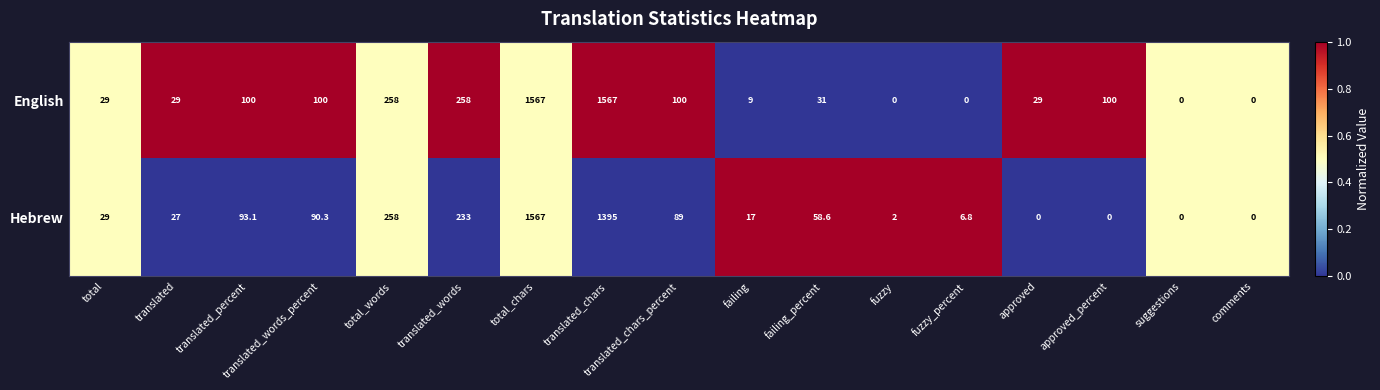

What is the spread (max minus min) of values at translated_chars_percent?

11.0